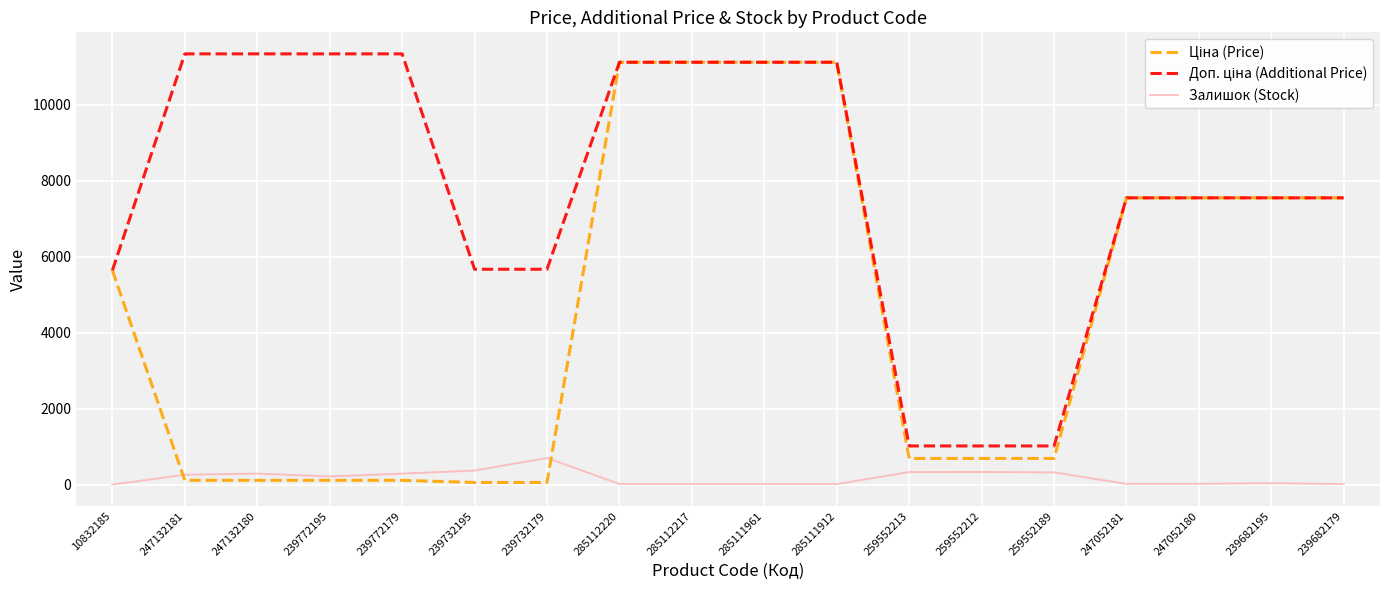

Is this an area chart (filled region under the line)?

No